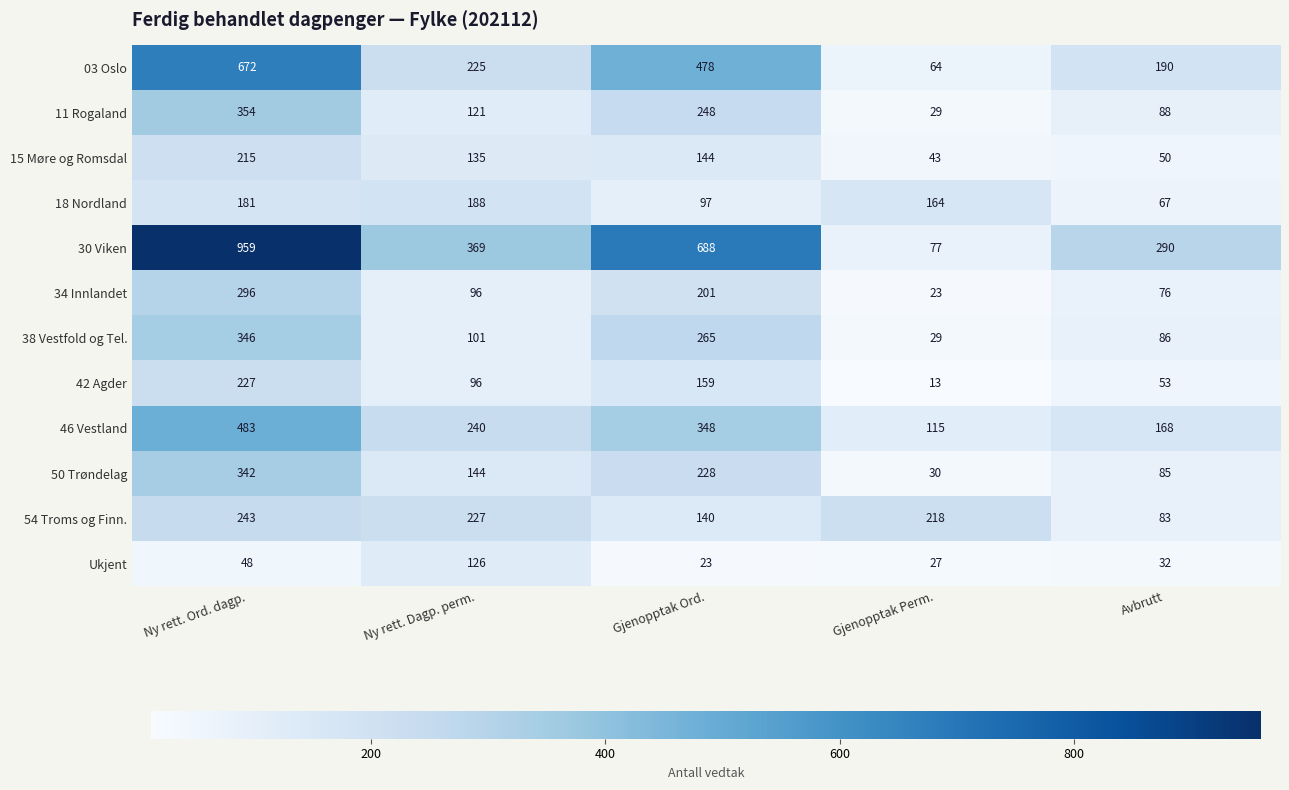

What is the difference between the maximum and minimum values in the 38 Vestfold og Tel. series?

317